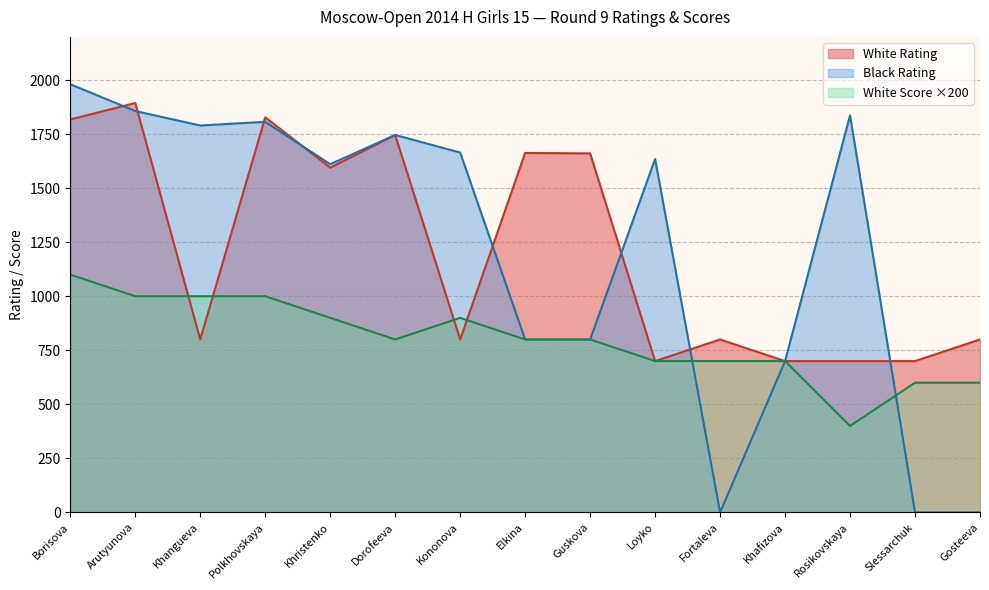

What is the value of the White Rating point at the 6th from the left?

1746